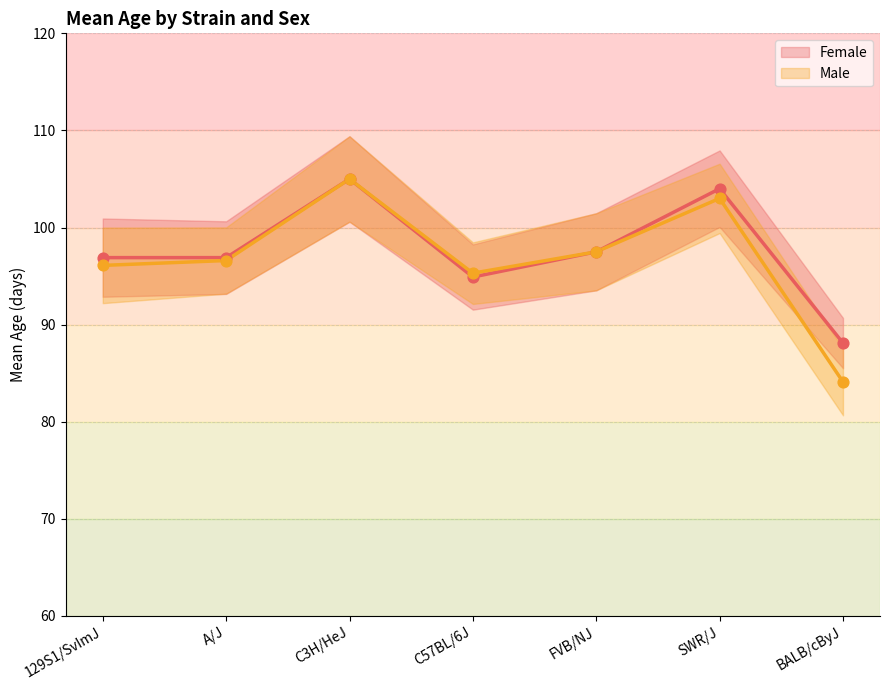

What are all the series names shown in the legend?

Female, Male